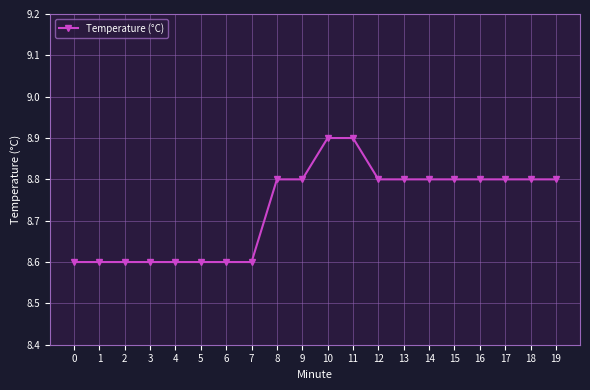

How many lines are shown in the chart?

1